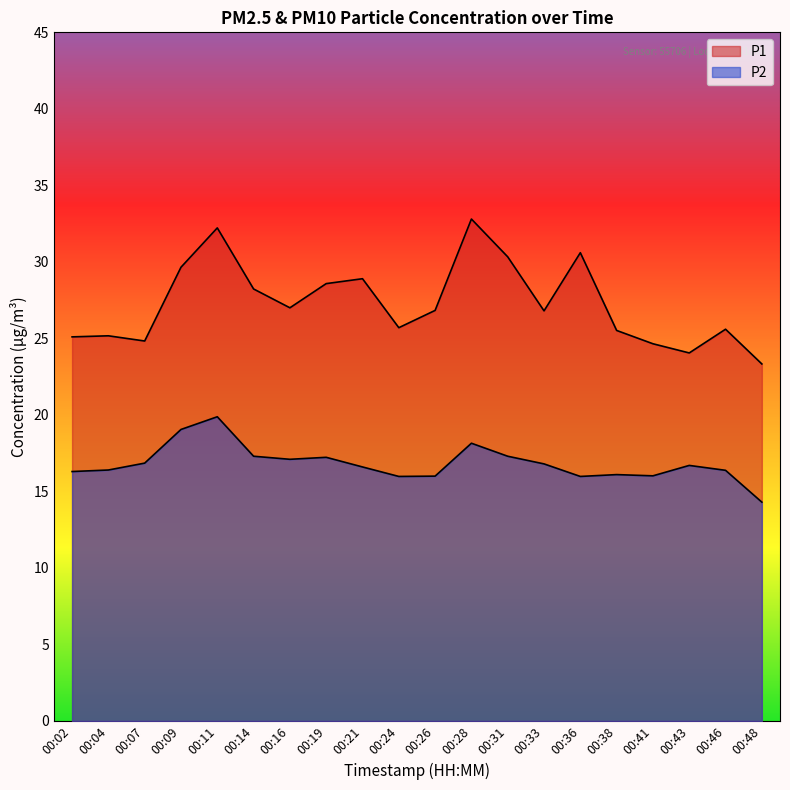

Reading left to right, extract all data points from this chart.

P1: 00:02=25.1	00:04=25.2	00:07=24.8	00:09=29.6	00:11=32.2	00:14=28.2	00:16=27.0	00:19=28.6	00:21=28.9	00:24=25.7	00:26=26.8	00:28=32.8	00:31=30.3	00:33=26.8	00:36=30.6	00:38=25.5	00:41=24.6	00:43=24.1	00:46=25.6	00:48=23.3
P2: 00:02=16.3	00:04=16.4	00:07=16.9	00:09=19.1	00:11=19.9	00:14=17.3	00:16=17.1	00:19=17.2	00:21=16.6	00:24=16.0	00:26=16.0	00:28=18.1	00:31=17.3	00:33=16.8	00:36=16.0	00:38=16.1	00:41=16.0	00:43=16.7	00:46=16.4	00:48=14.3